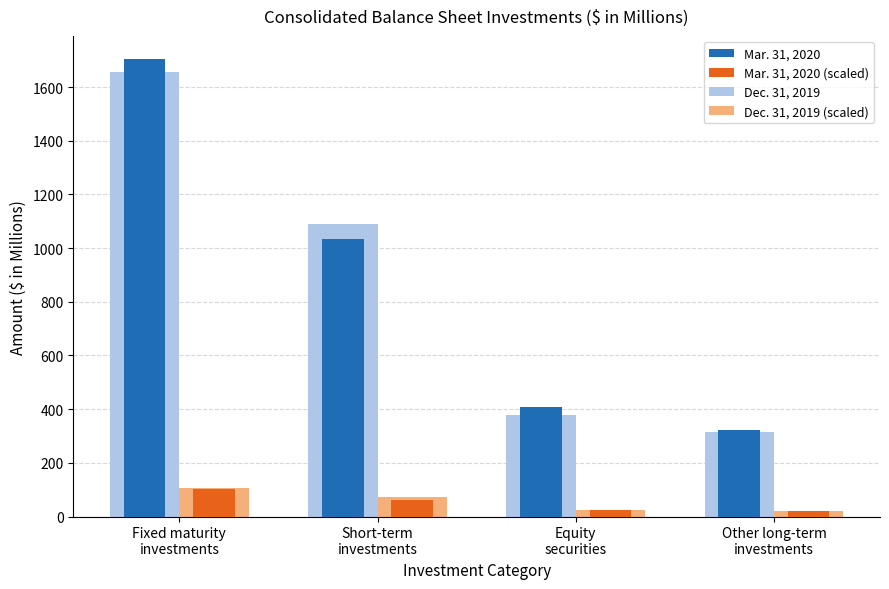

What is the greatest value displayed?

1705.0